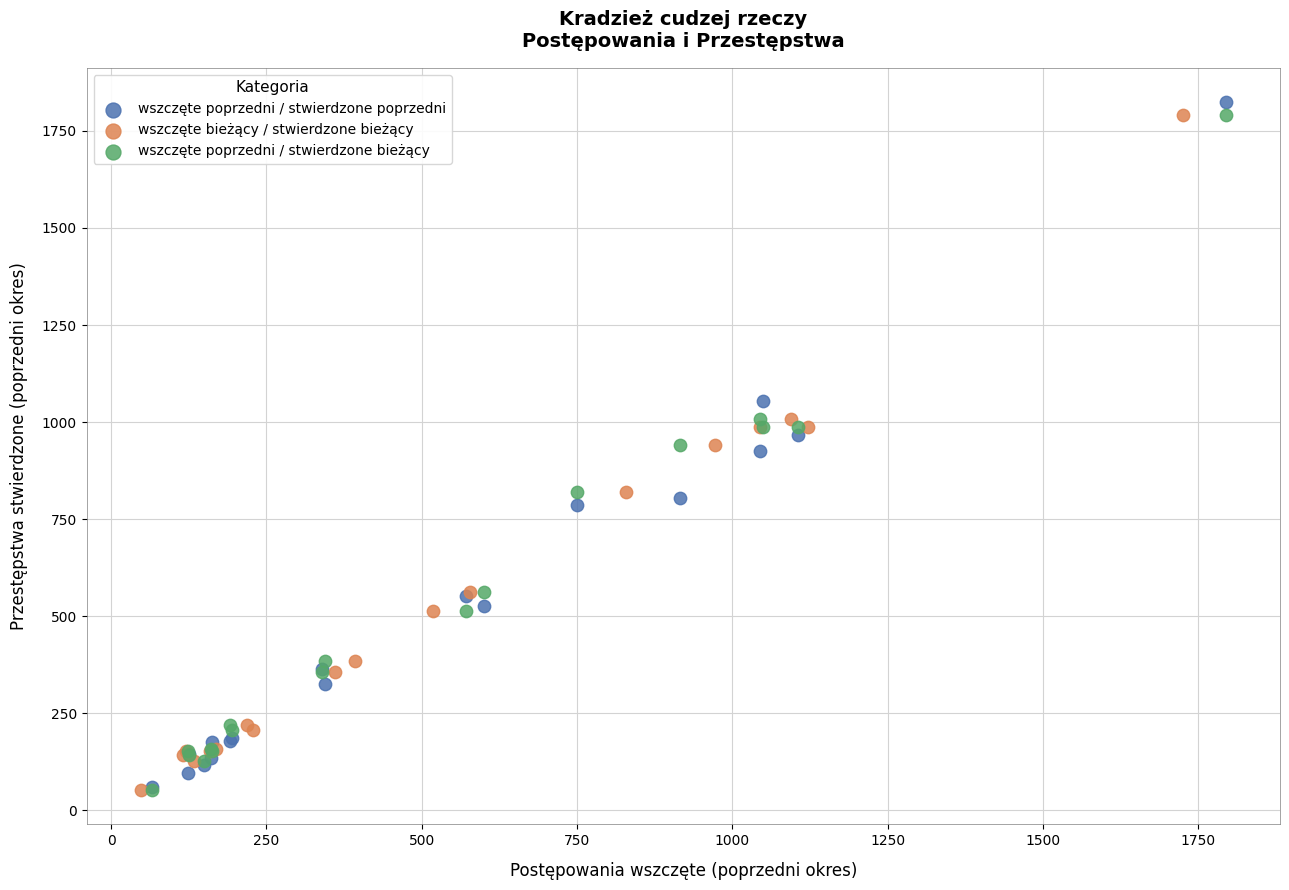

Which series has the largest Y range (max minus min)?

wszczęte poprzedni / stwierdzone poprzedni